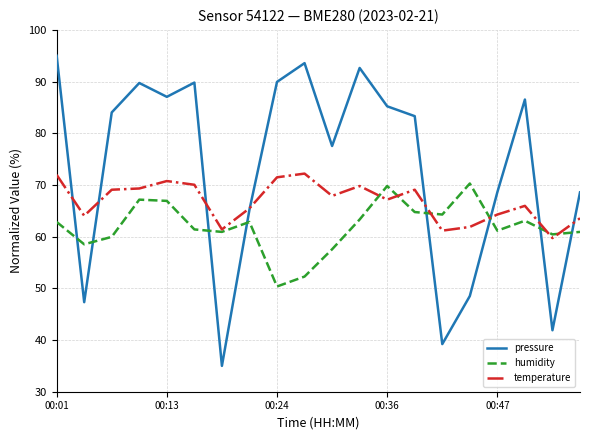

What is the difference between the second highest and second lowest values in the temperature series?

10.8